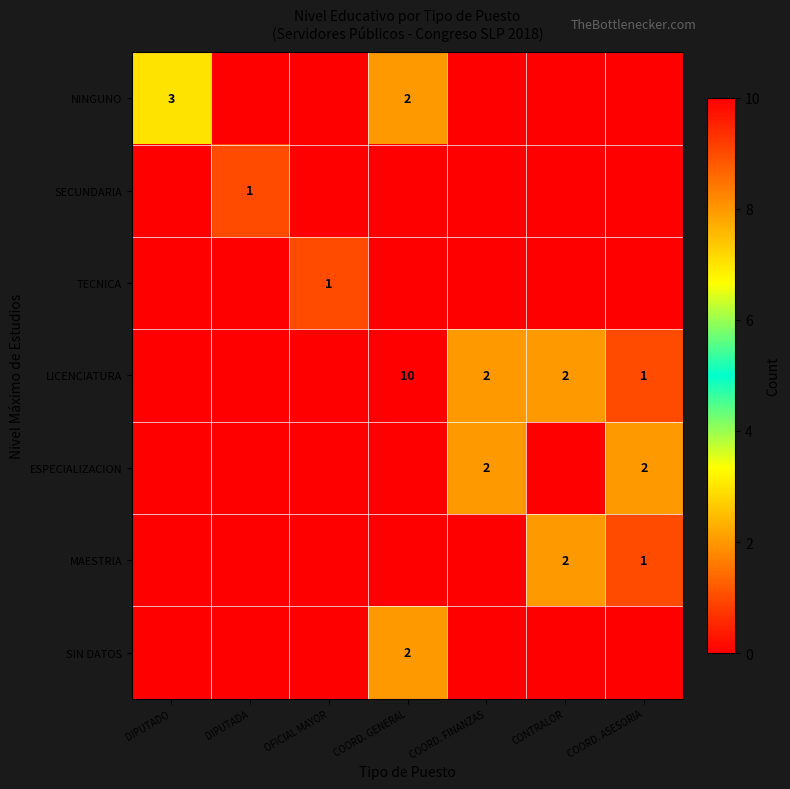

At how many categories does at least one series exceed 2?

2